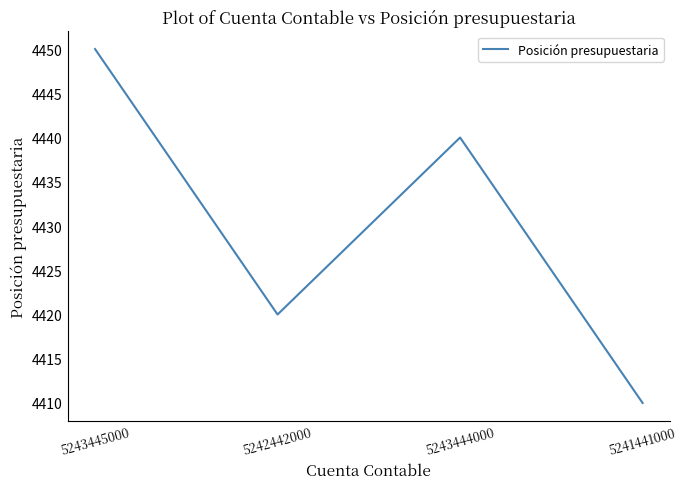

What is the difference between the values at 5242442000 and 5243444000?

20